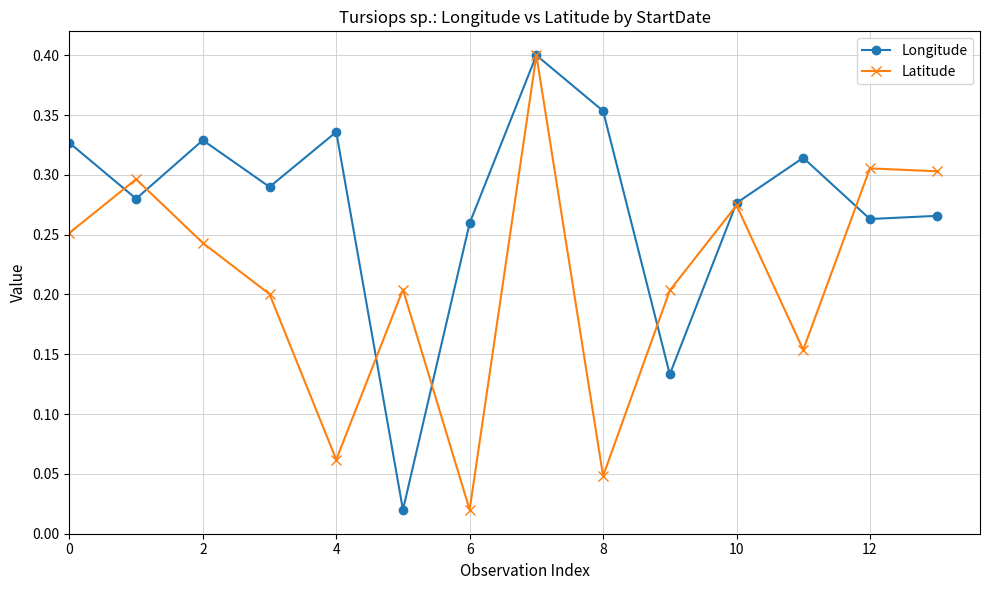

True or false: Longitude and Latitude cross at least once.

True